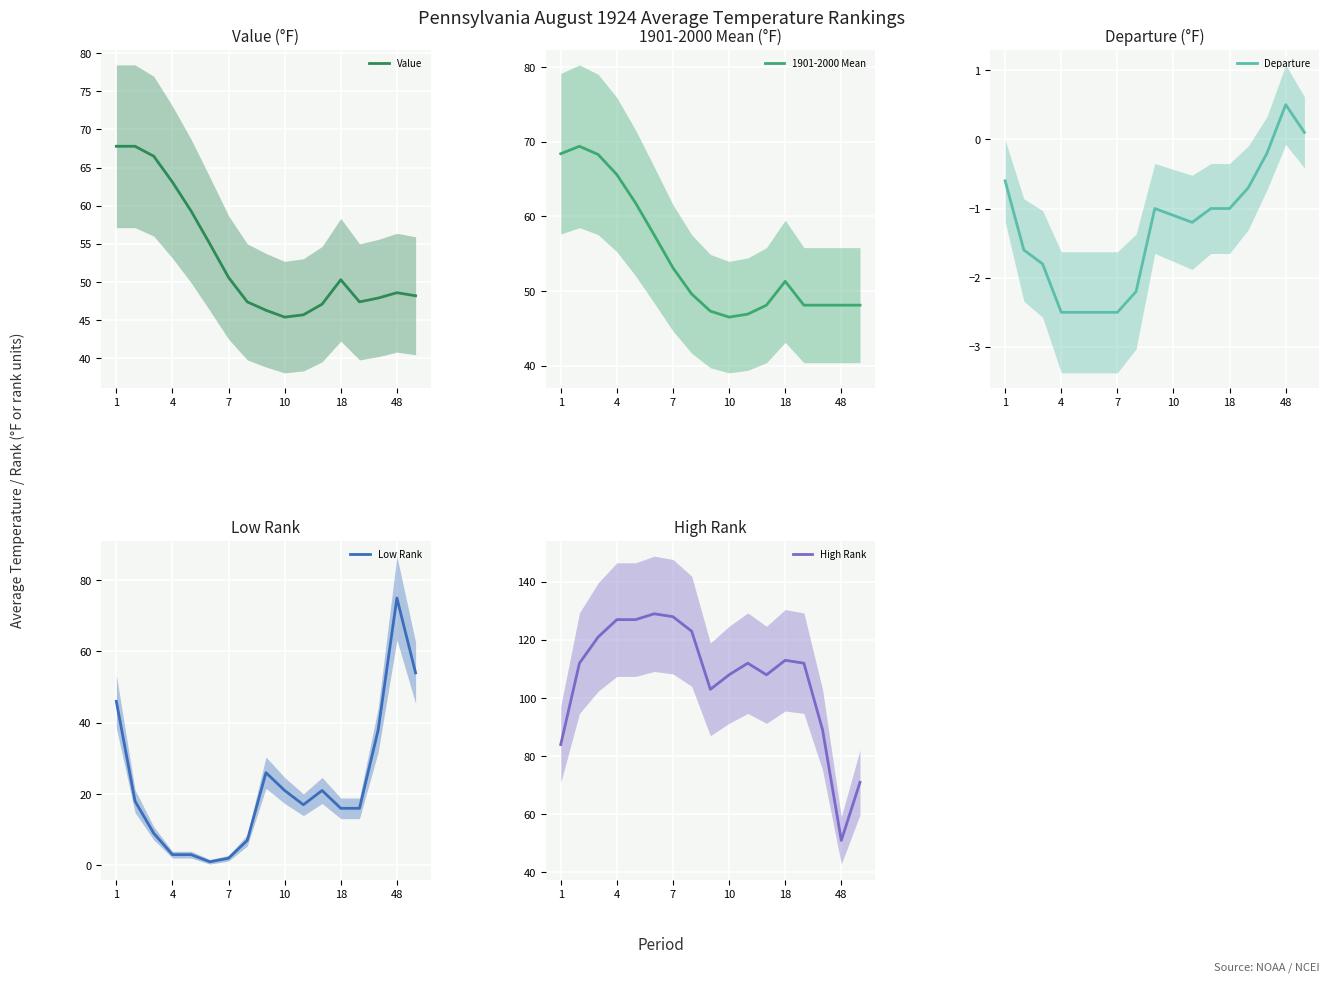

Reading left to right, what are all the values shown in this chart?

Value: 67.8	67.8	66.5	63.1	59.3	55.0	50.6	47.4	46.3	45.4	45.7	47.1	50.3	47.4	47.9	48.6	48.2
1901-2000 Mean: 68.4	69.4	68.3	65.6	61.8	57.5	53.1	49.6	47.3	46.5	46.9	48.1	51.3	48.1	48.1	48.1	48.1
Departure: -0.6	-1.6	-1.8	-2.5	-2.5	-2.5	-2.5	-2.2	-1.0	-1.1	-1.2	-1.0	-1.0	-0.7	-0.2	0.5	0.1
Low Rank: 46.0	18.0	9.0	3.0	3.0	1.0	2.0	7.0	26.0	21.0	17.0	21.0	16.0	16.0	38.0	75.0	54.0
High Rank: 84.0	112.0	121.0	127.0	127.0	129.0	128.0	123.0	103.0	108.0	112.0	108.0	113.0	112.0	89.0	51.0	71.0